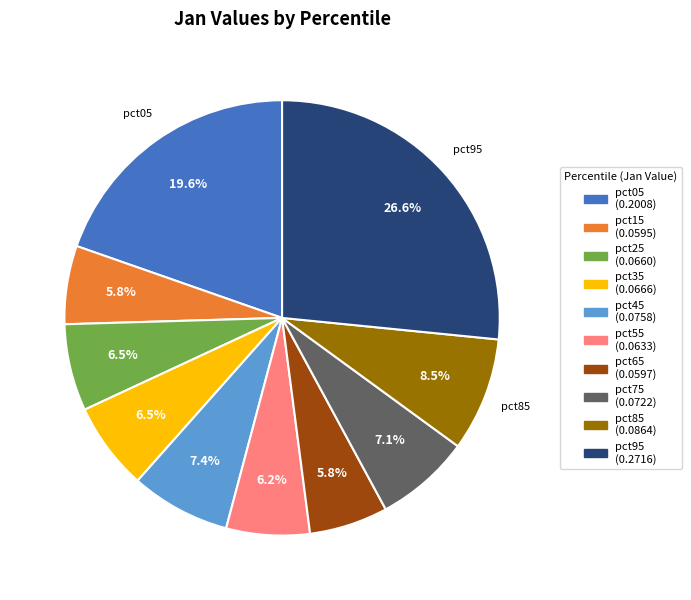

Is there any slice that represents more than half of the pie?

No